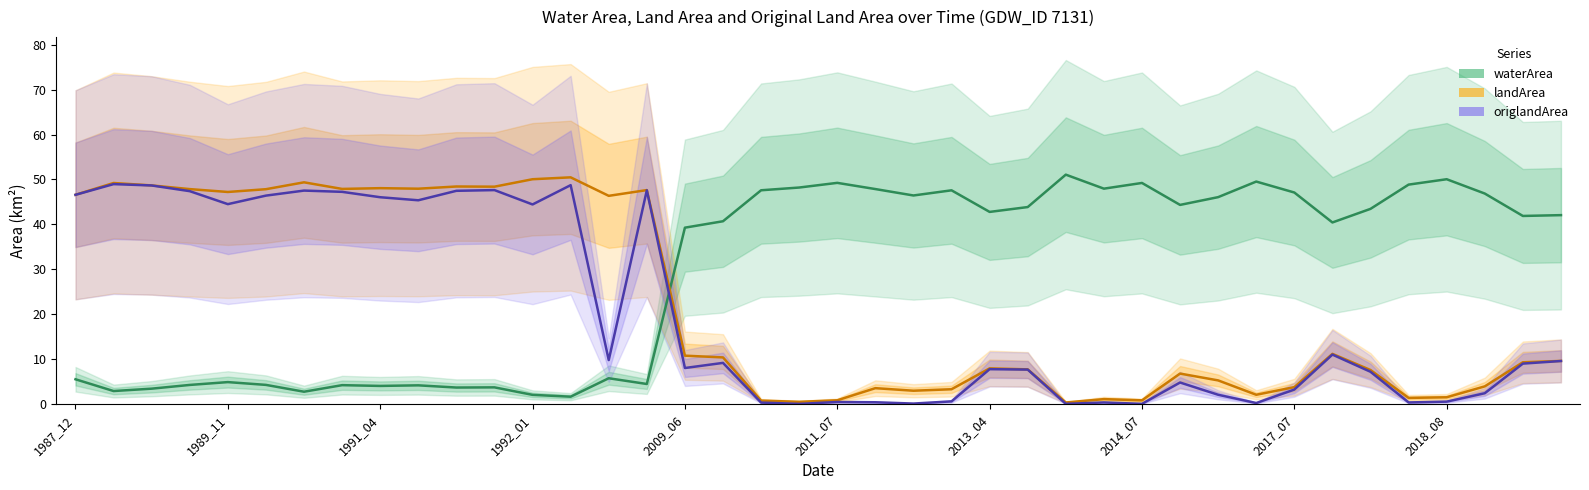

The value of waterArea at 10 is 3.6. True or false?

True